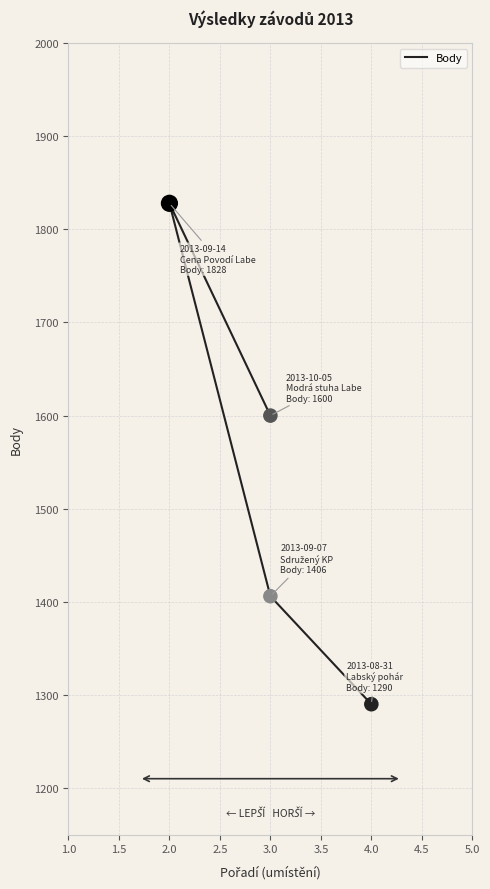

Which has a higher value, 4.0 or 3.0?

3.0